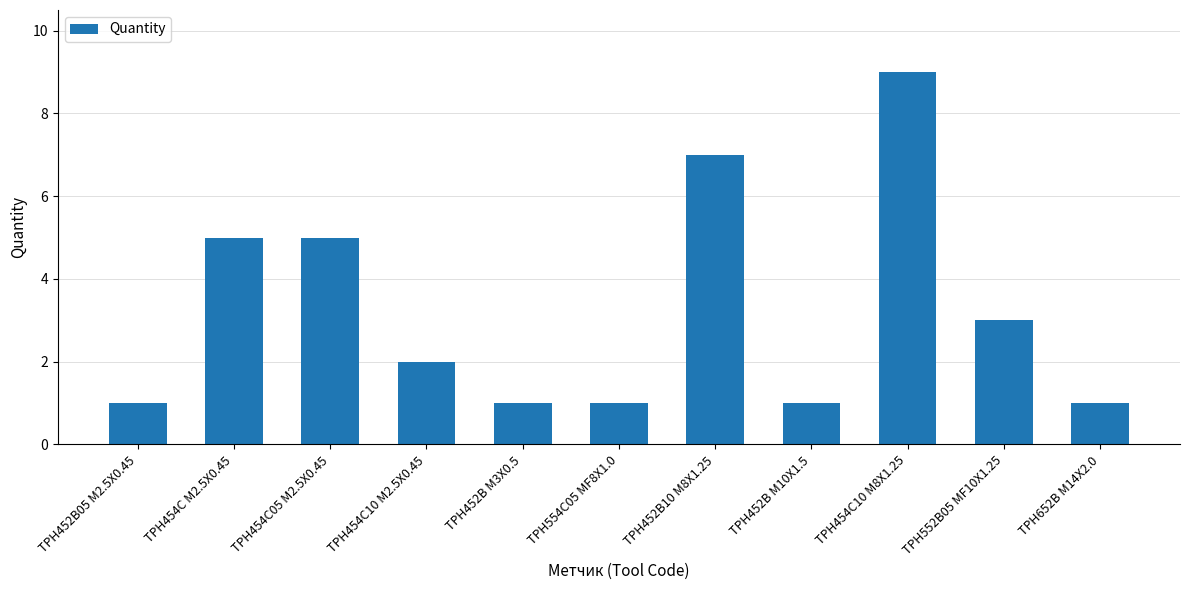

What is the sum of the values at TPH452B M3X0.5 and TPH452B10 M8X1.25?

8